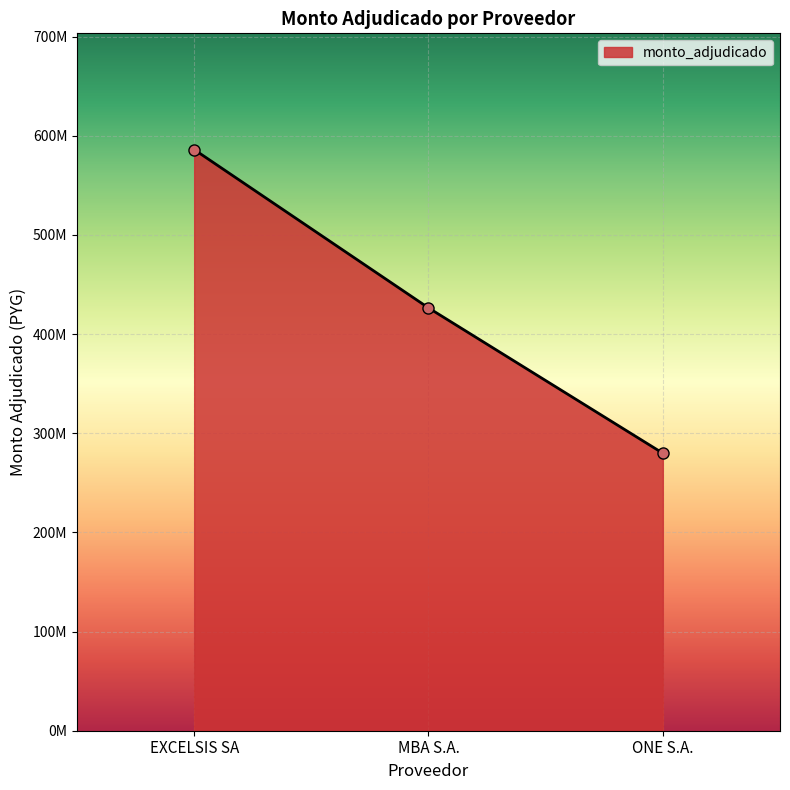

Where is the data nearest to the value 432908940?

MBA S.A.